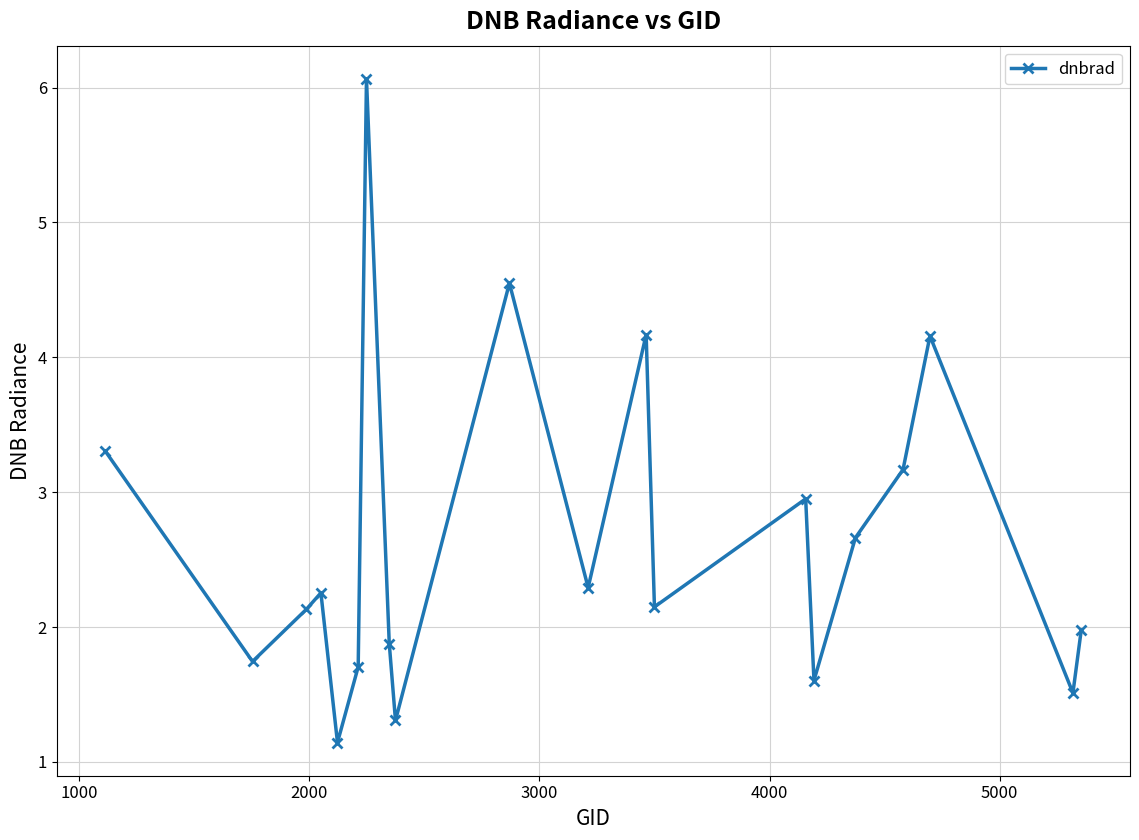

What is the value of the 6th point from the left?

1.7